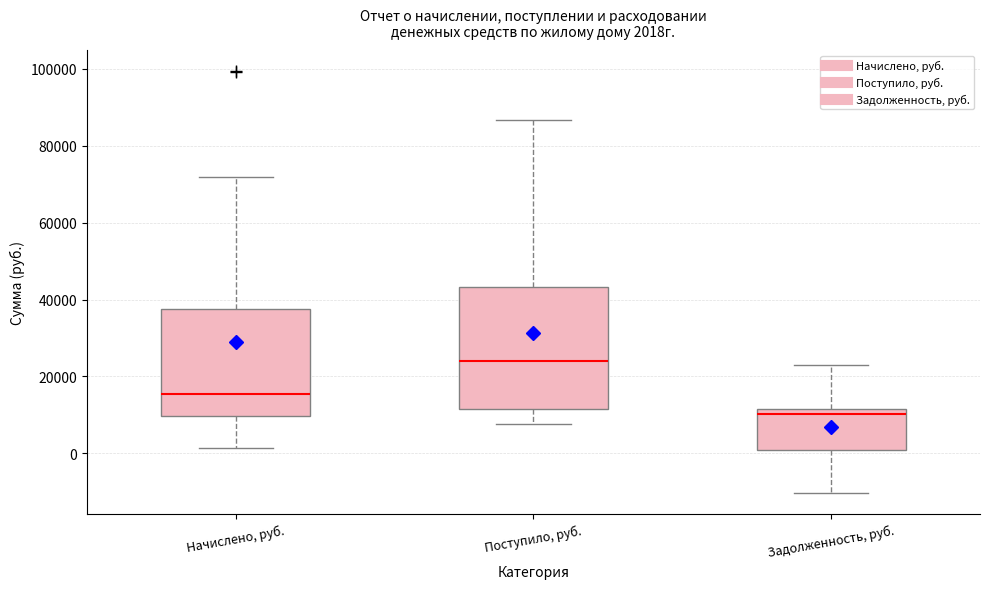

Comparing the boxes themselves (not the whiskers), which one is the tallest?

Поступило, руб.